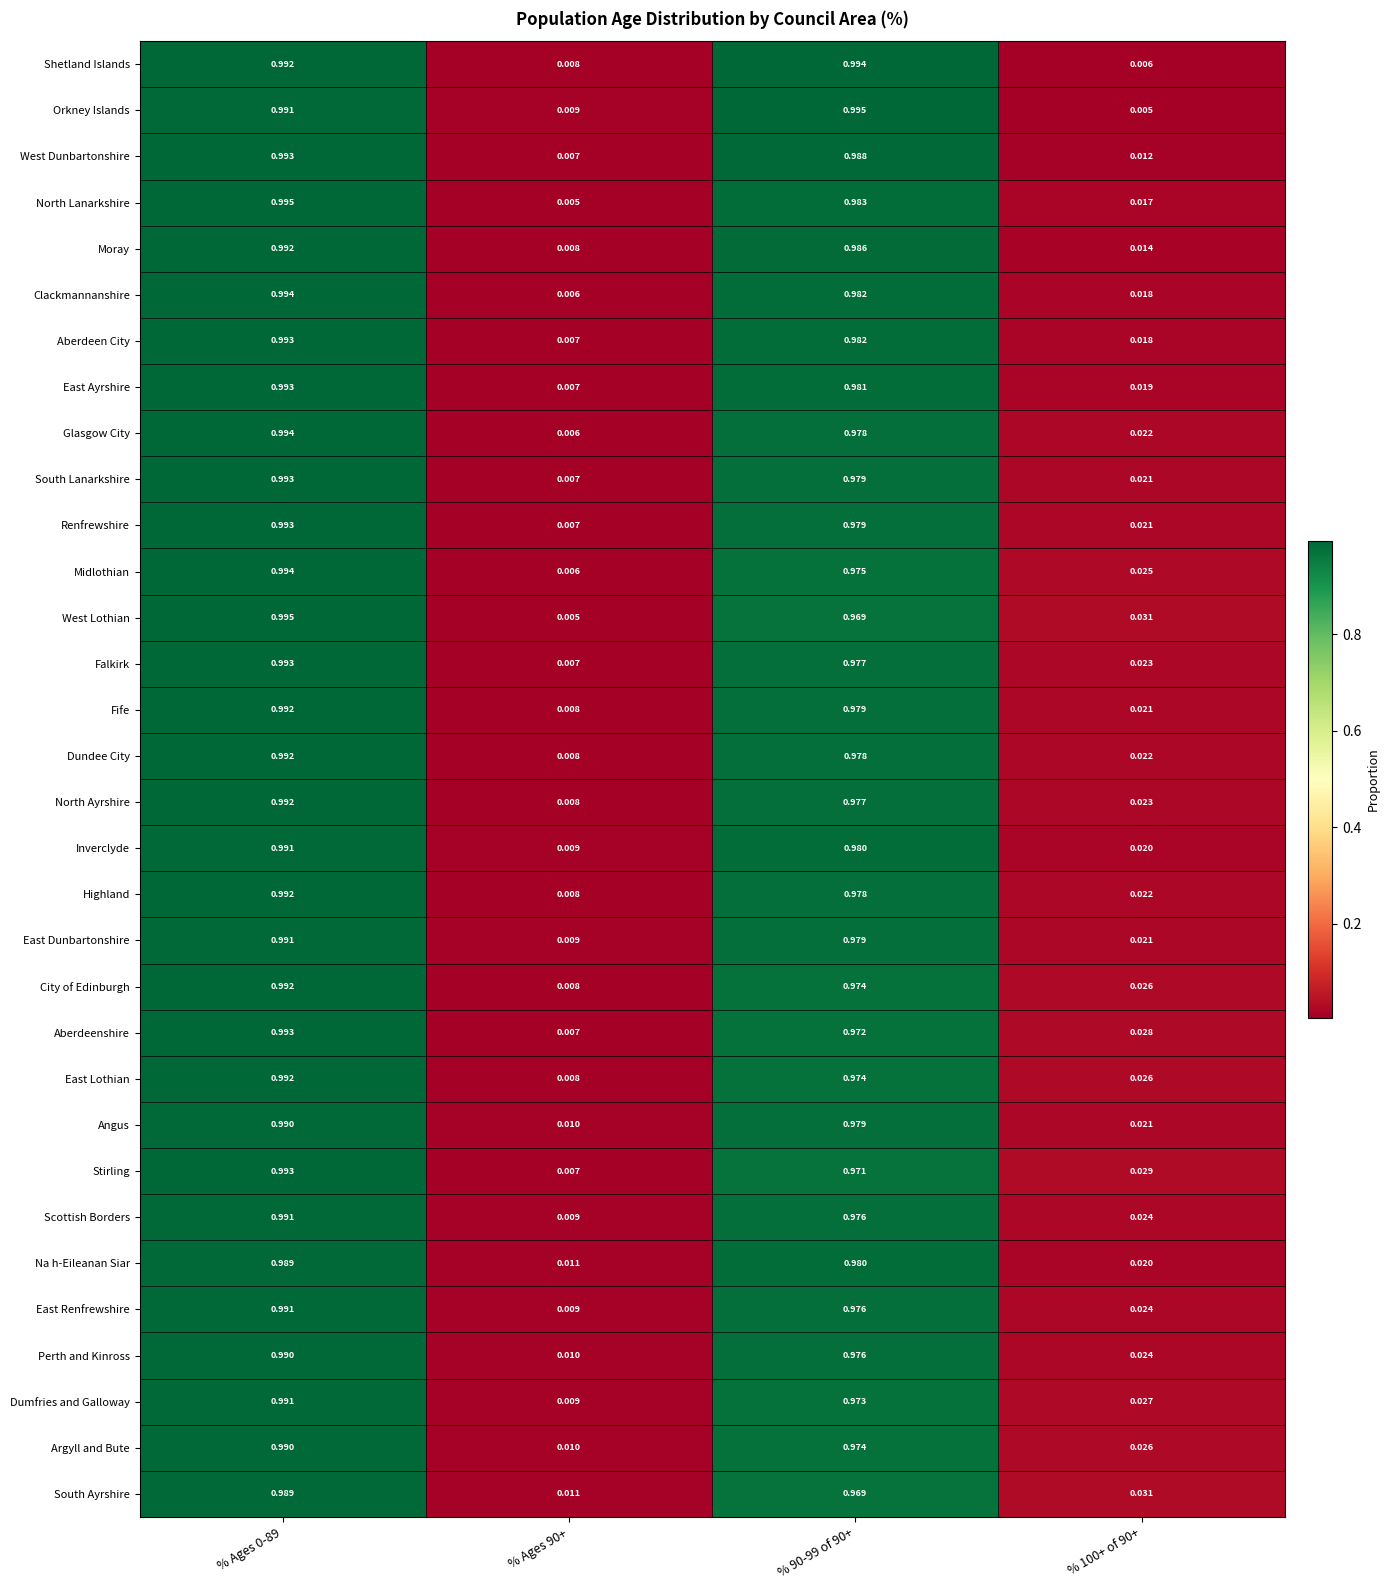

Is the value of Clackmannanshire at % Ages 0-89 greater than the value of Perth and Kinross at % 90-99 of 90+?

Yes